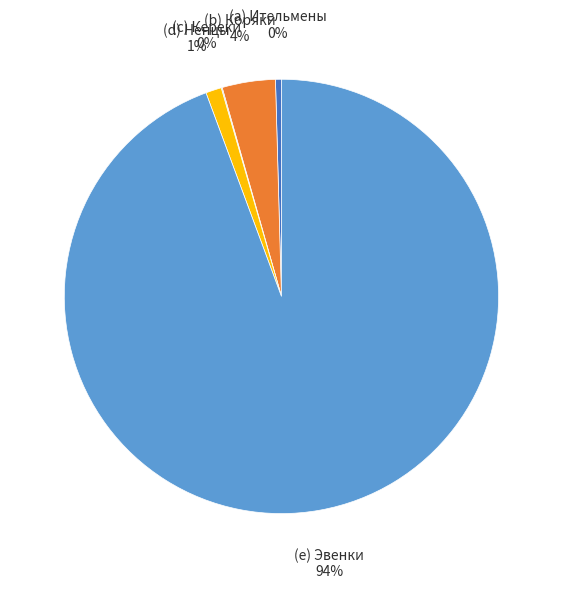

To the nearest percent, what is the average slice percentage?

20%